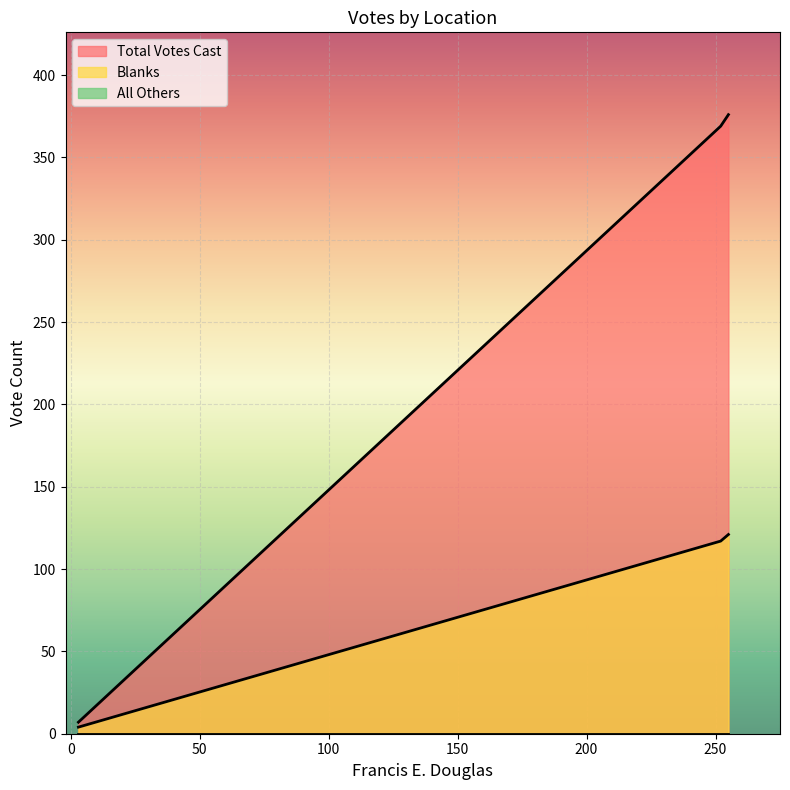

Which series has the largest total across all categories?

Total Votes Cast